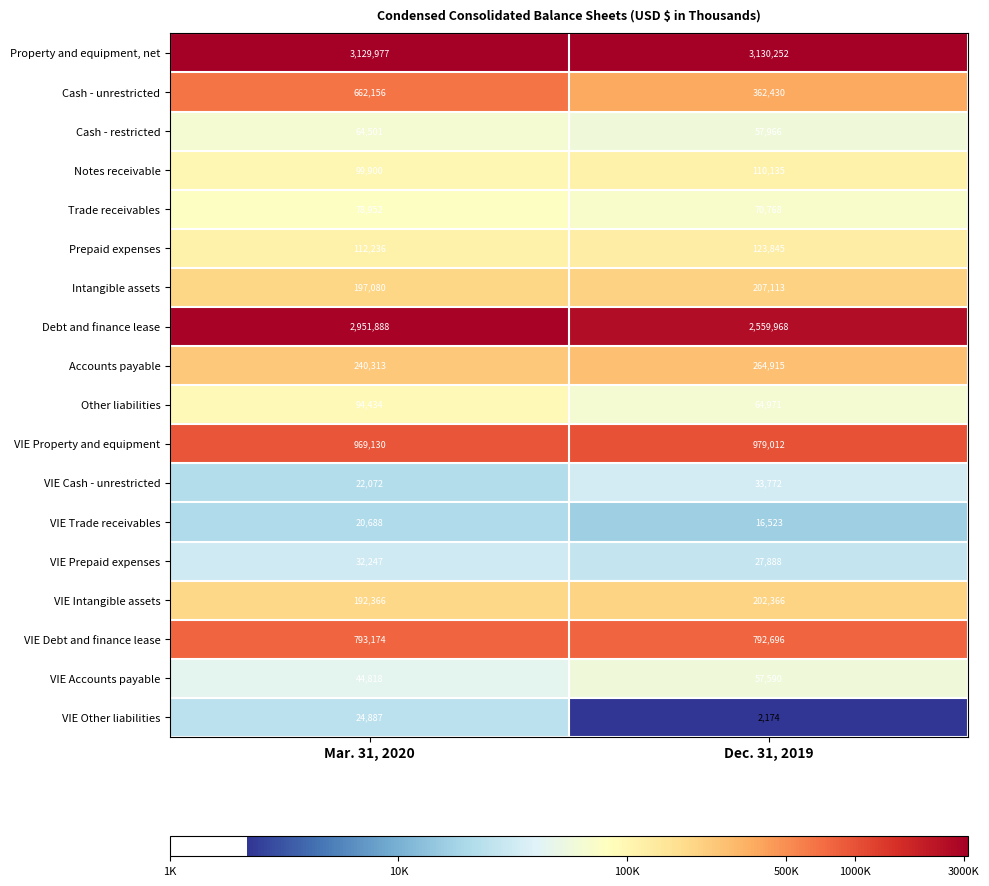

The Other liabilities series shows 64971 at Dec. 31, 2019. True or false?

True